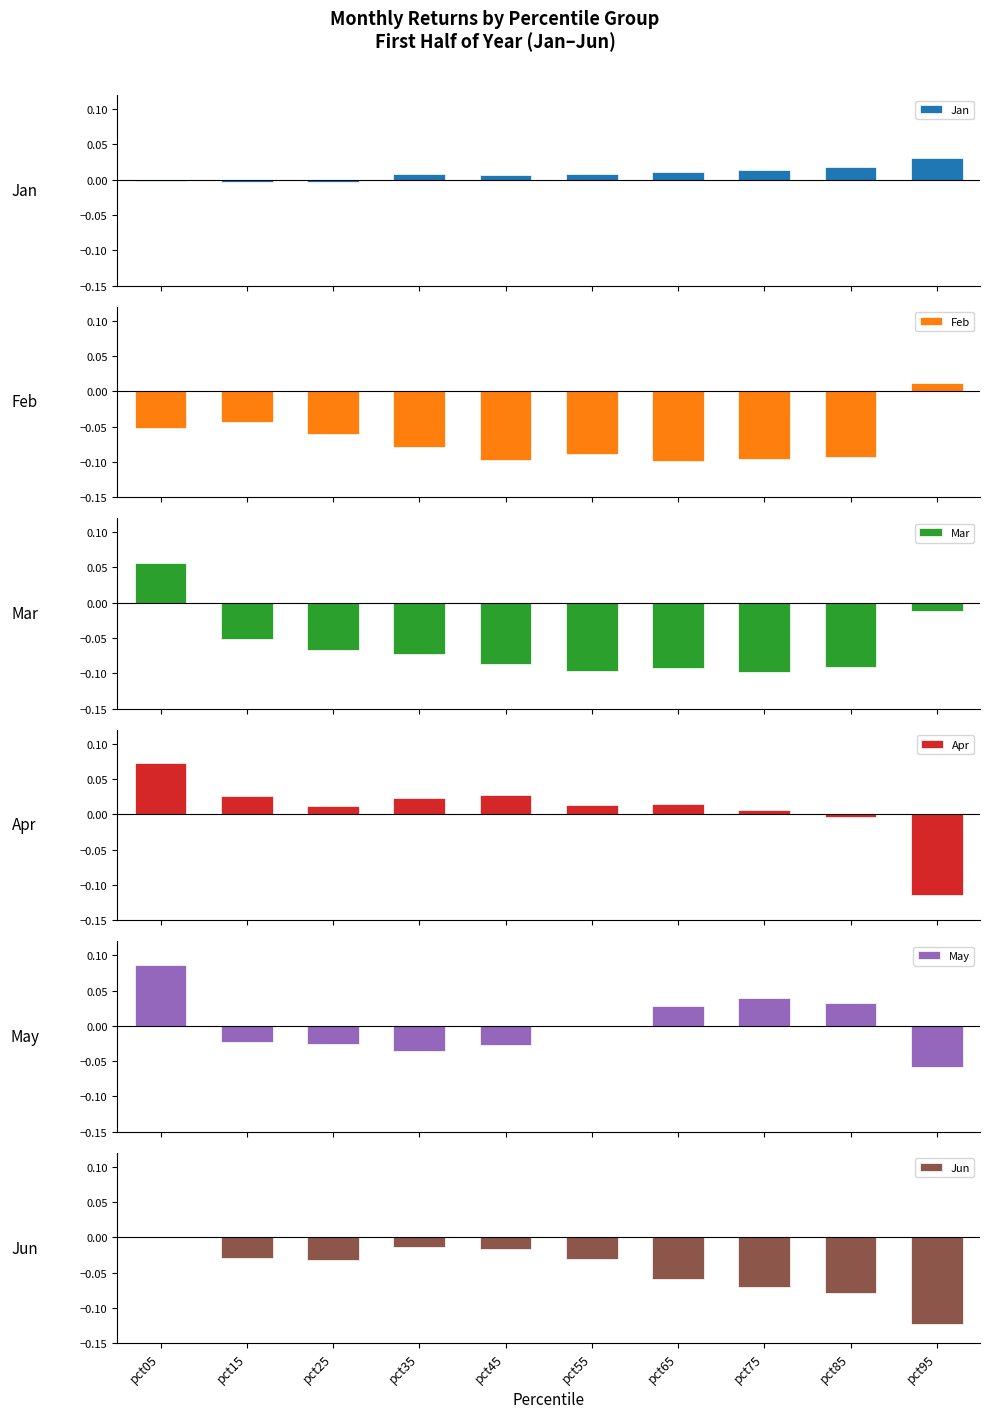

Which series has the largest total across all categories?

Jan